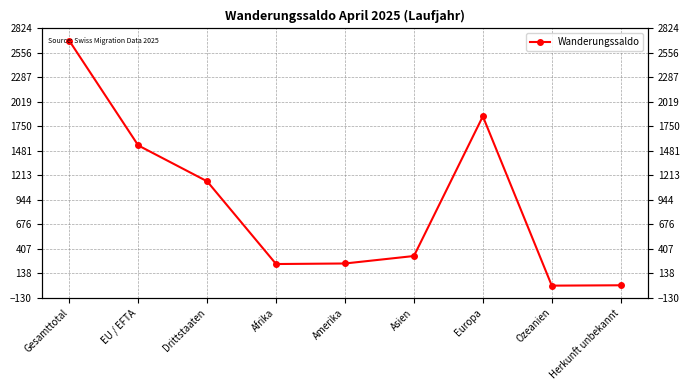

How many distinct data groups are displayed?

1